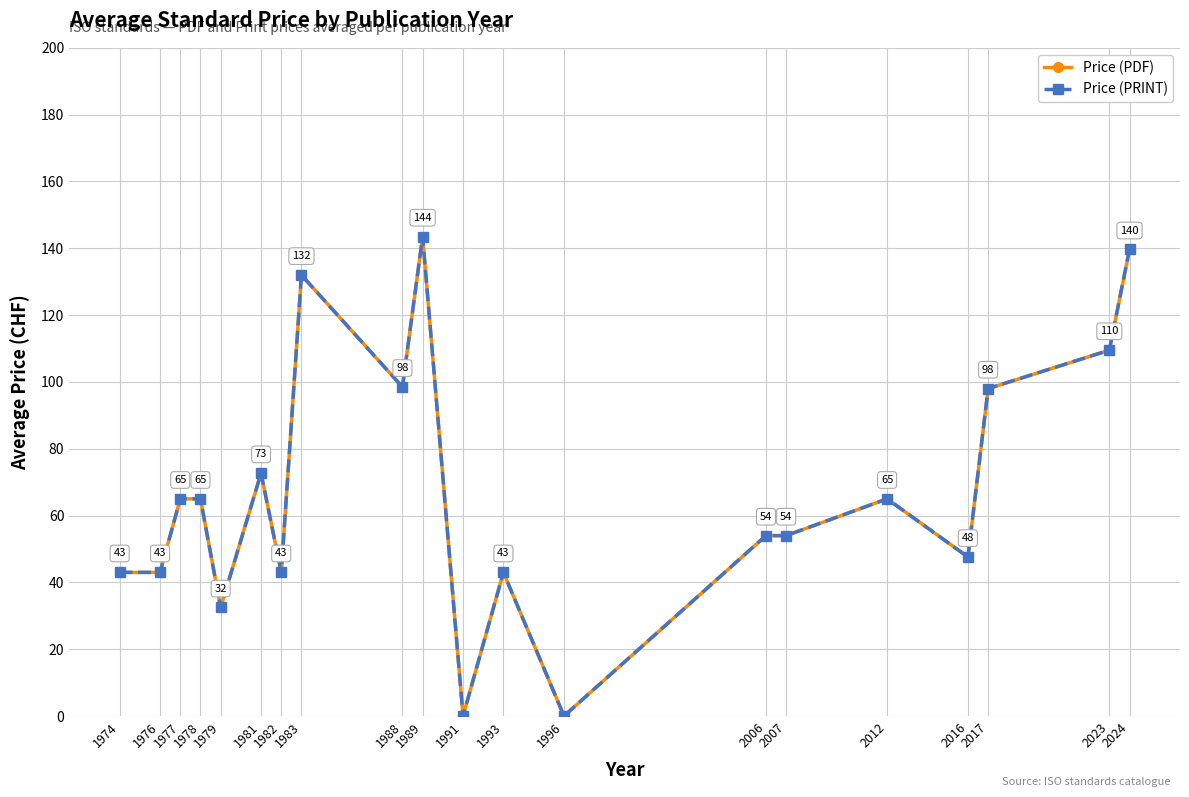

List the series in order of their peak value, highest first.

Price (PDF), Price (PRINT)